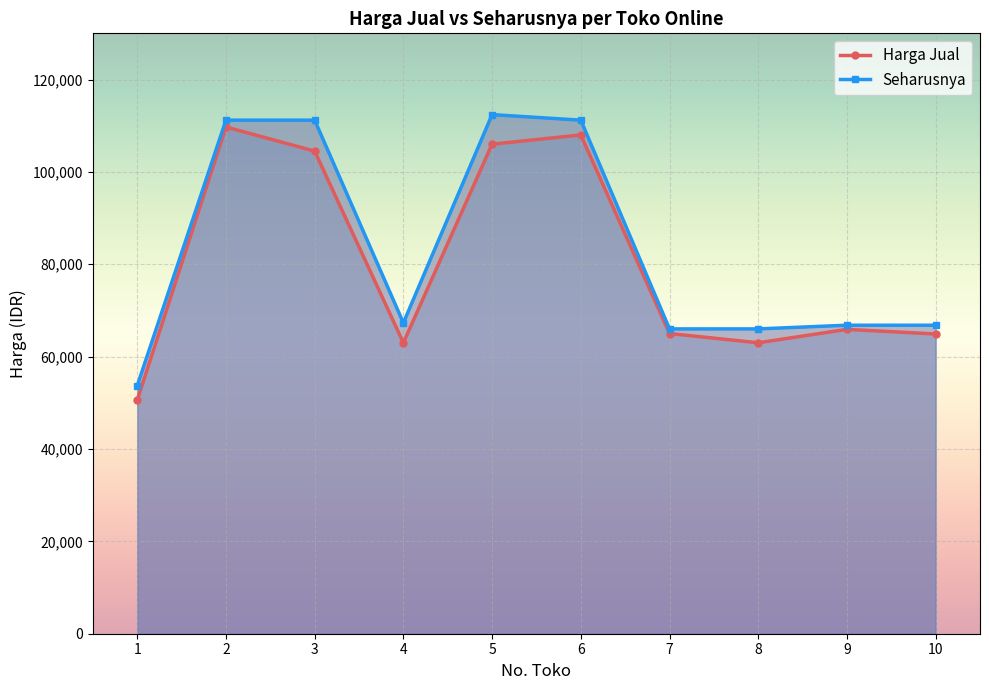

True or false: Harga Jual has a value of 108366 at 4.

False